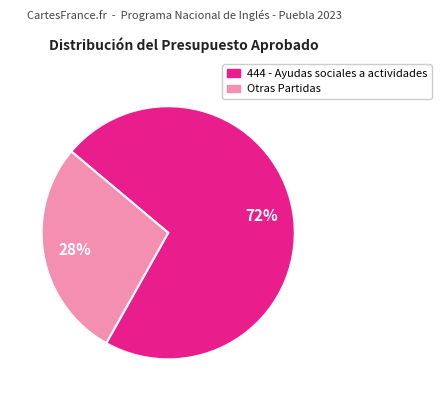

How many segments does this pie chart have?

2